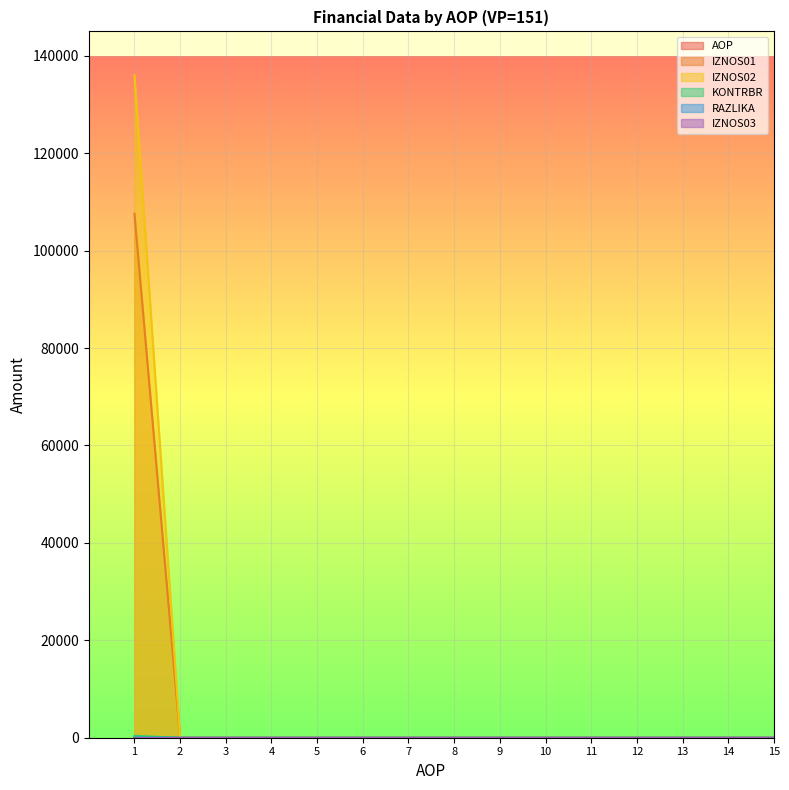

The value of RAZLIKA at 14 is 0.1. True or false?

False